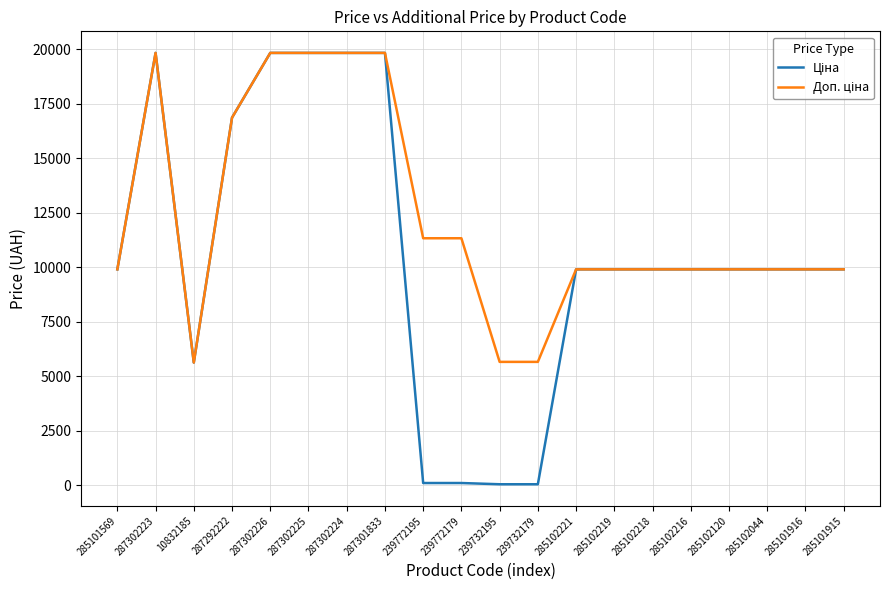

What is the greatest value displayed?

19831.1